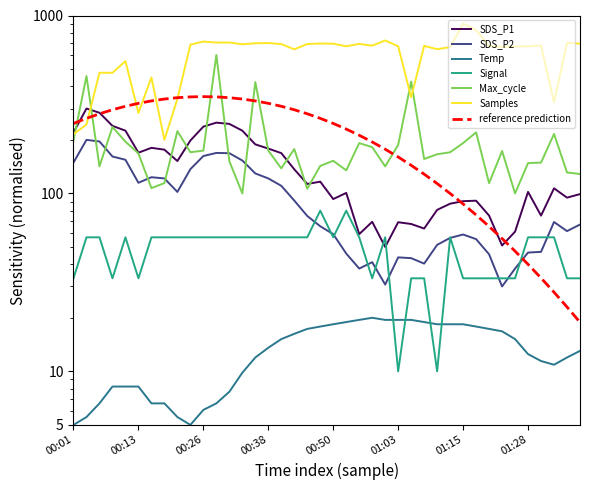

What is the value of the Signal point at the 3rd from the left?

56.7